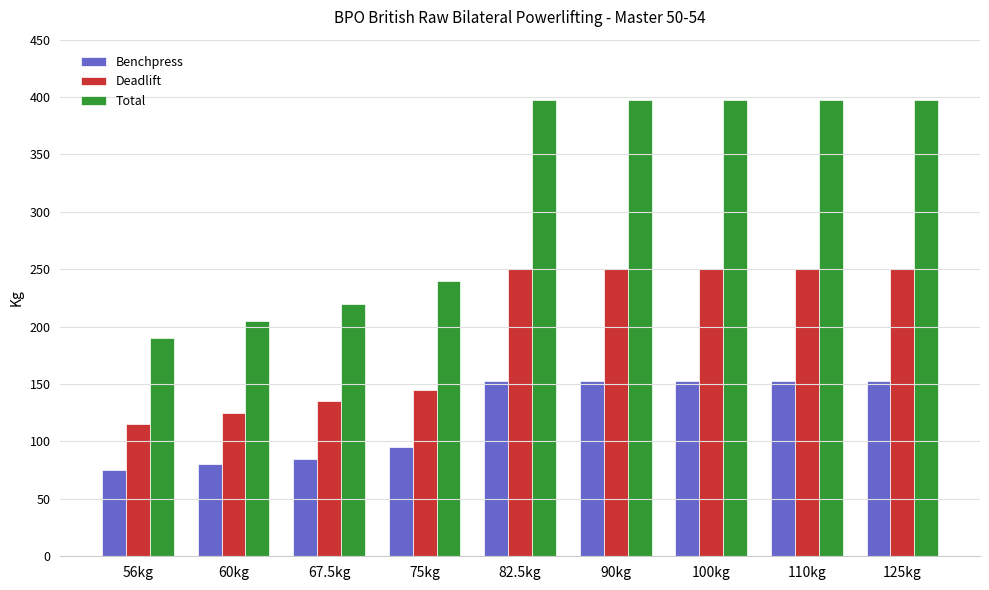

What is the sum of the Deadlift values at 60kg and 56kg?

240.0